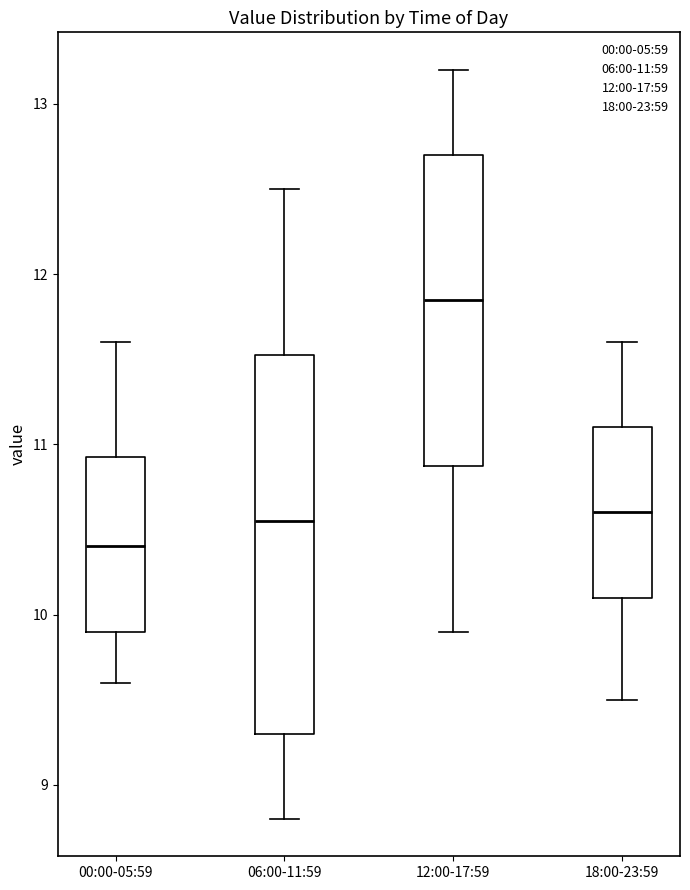

Which box is the tallest, from its lower edge to its upper edge?

06:00-11:59